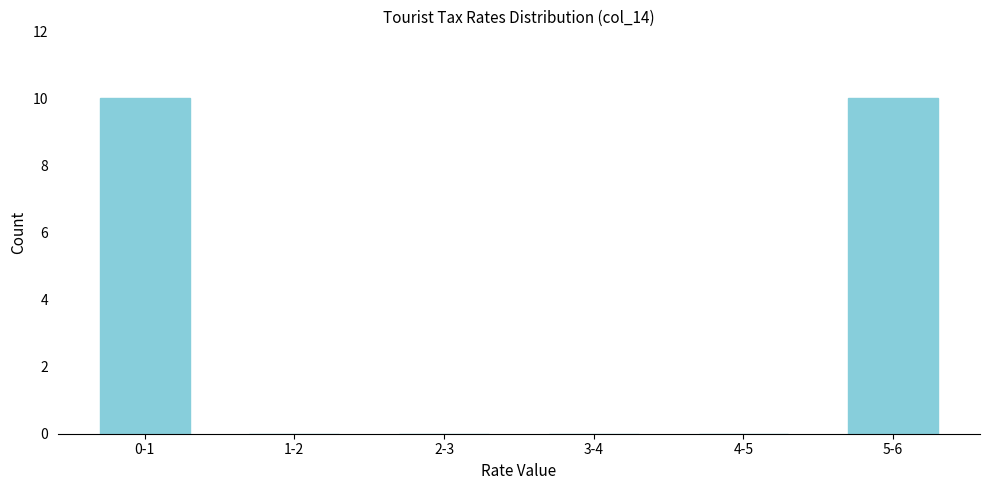

Reading left to right, what are all the values shown in this chart?

0-1=10	1-2=0	2-3=0	3-4=0	4-5=0	5-6=10